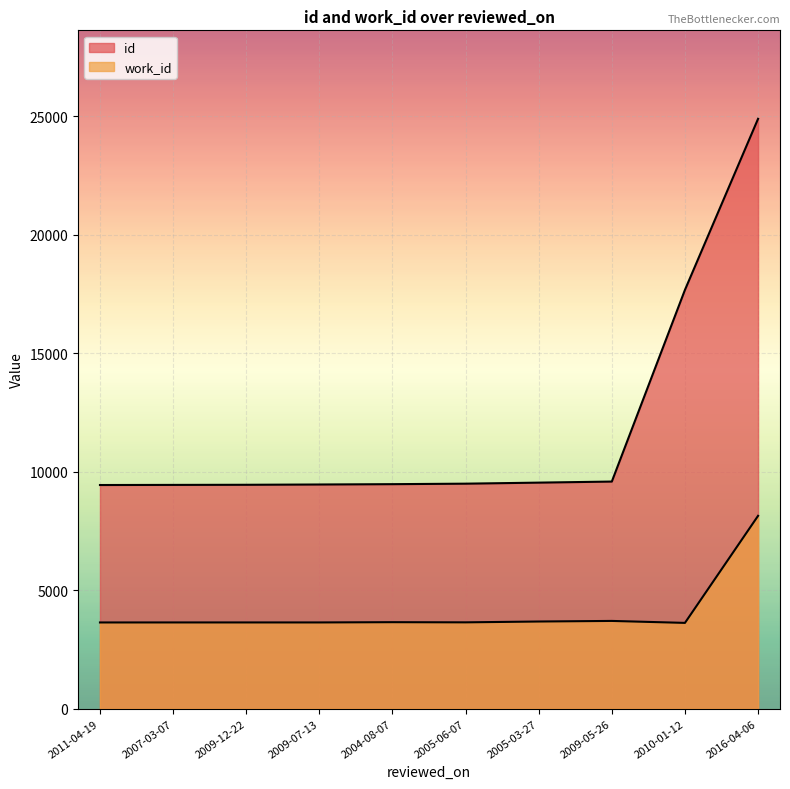

How many lines are shown in the chart?

2